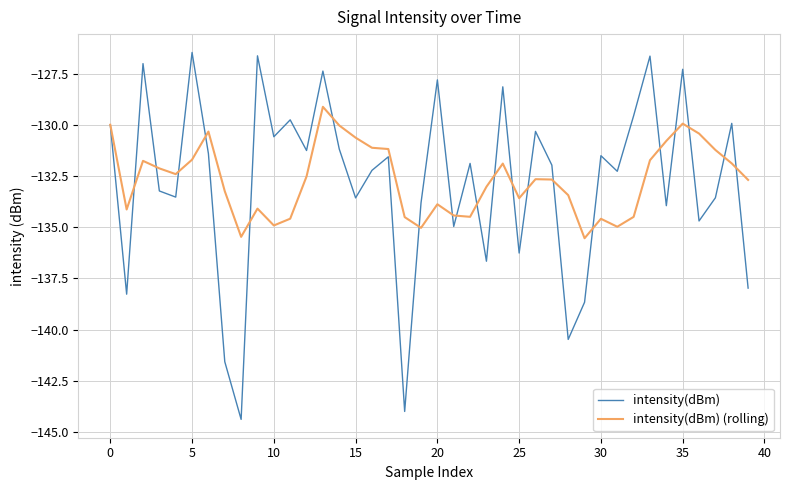

List the series in order of their peak value, highest first.

intensity(dBm), intensity(dBm) (rolling)